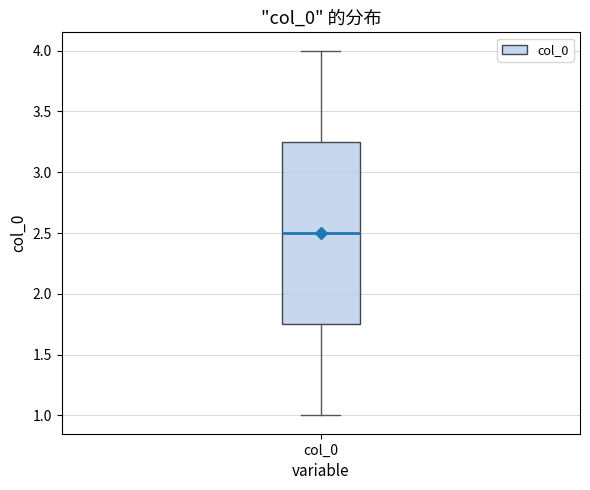

Where is the lower edge of the box for col_0 on the y-axis? The values are not printed on the chart, so give them approximately, as read against the axis.

1.75